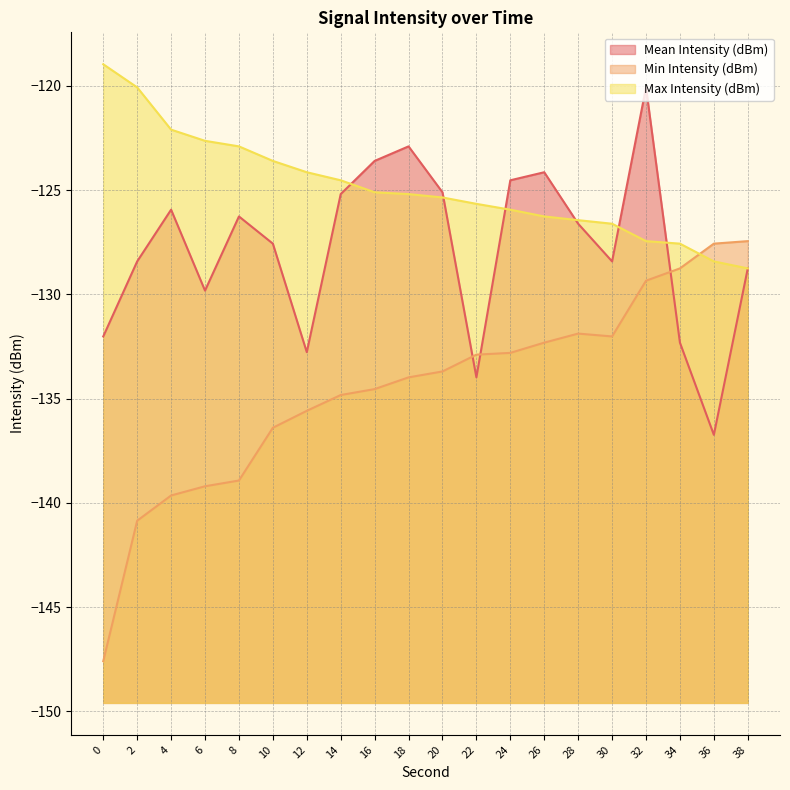

How many lines are shown in the chart?

3